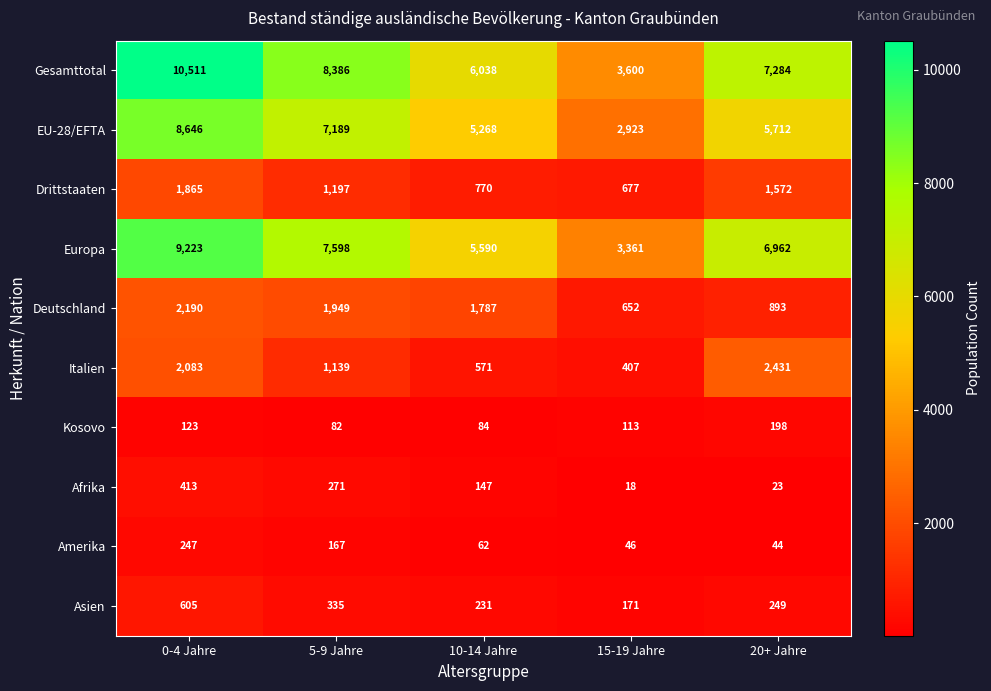

Rank the series by their maximum value, from lowest to highest.

Kosovo, Amerika, Afrika, Asien, Drittstaaten, Deutschland, Italien, EU-28/EFTA, Europa, Gesamttotal